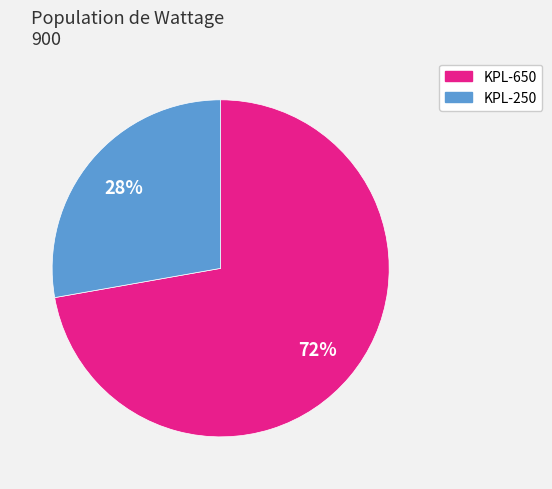

To the nearest percent, what is the difference between the largest and smallest slice percentages?

44%